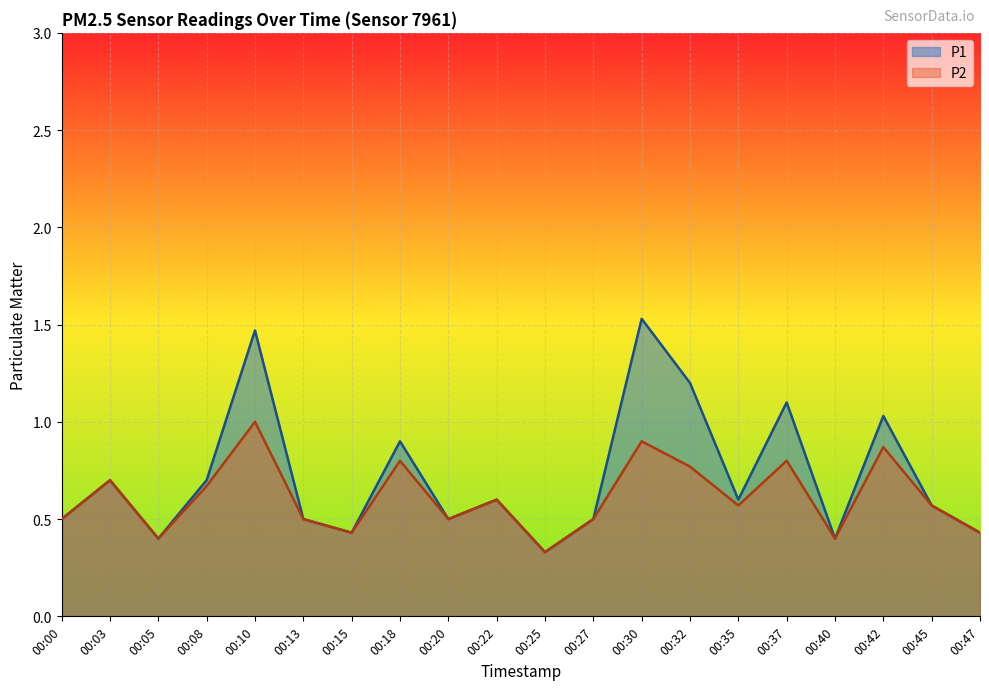

How many P2 values are between 0 and 1?

20